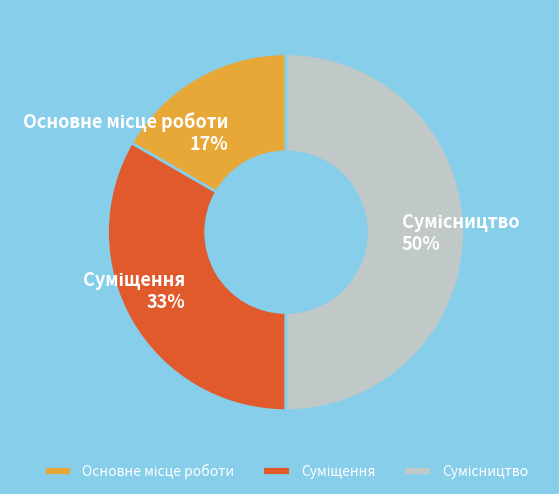

To the nearest percent, what is the difference between the largest and smallest slice percentages?

33%